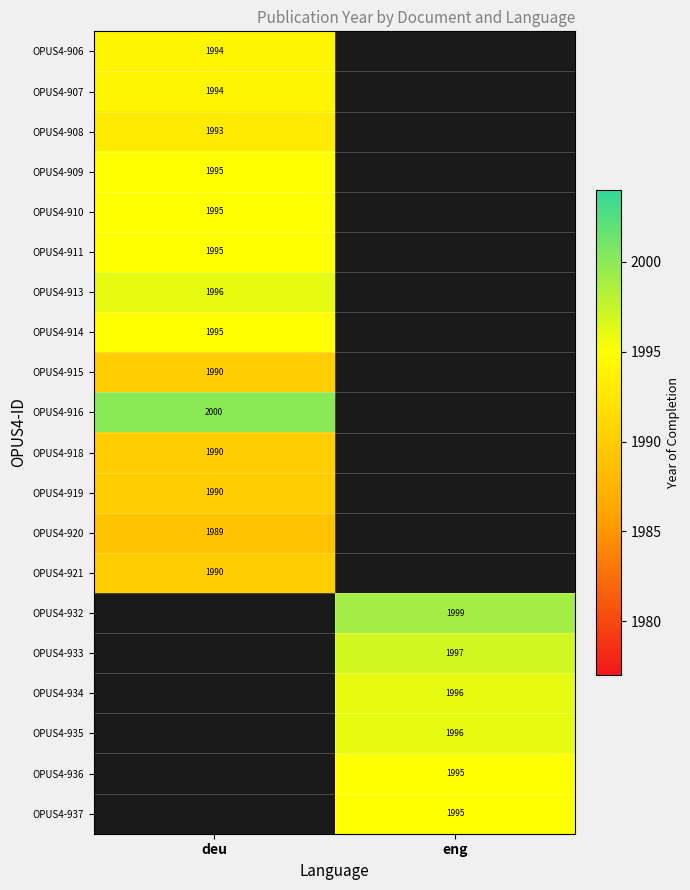

True or false: OPUS4-918 has a value of 1990 at deu.

True